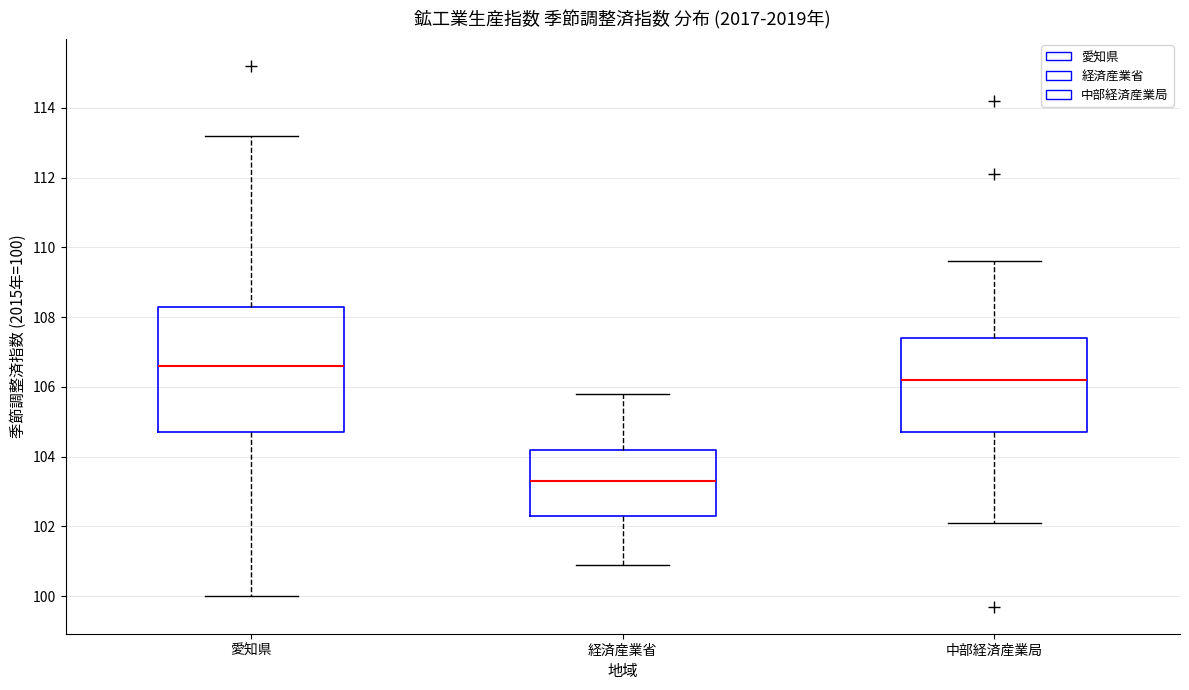

Which box is the tallest, from its lower edge to its upper edge?

愛知県